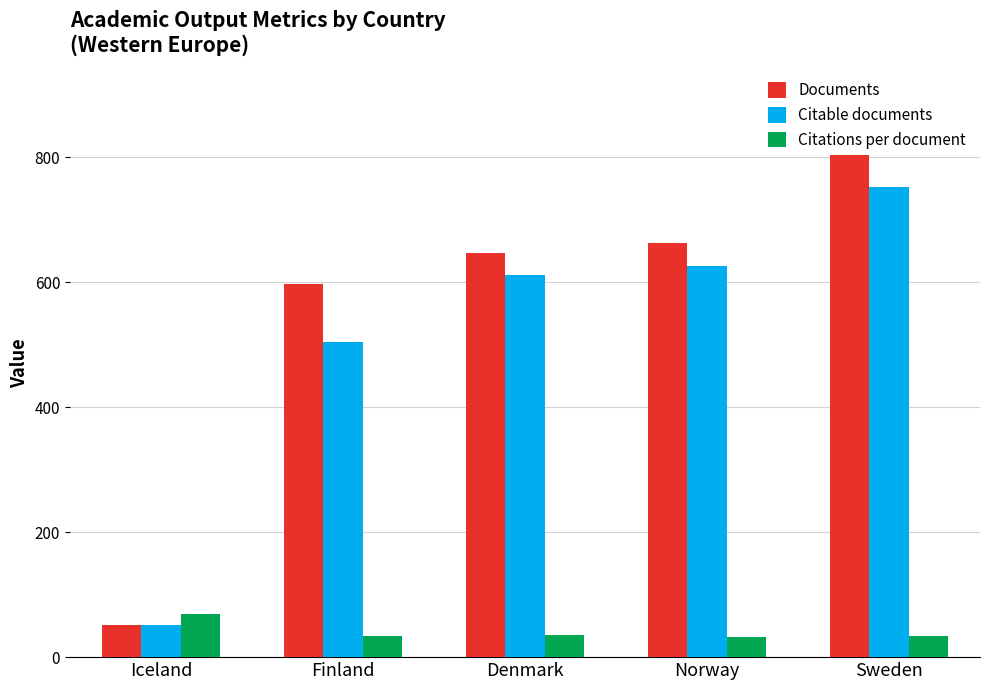

Between Finland and Norway, which is larger?

Norway